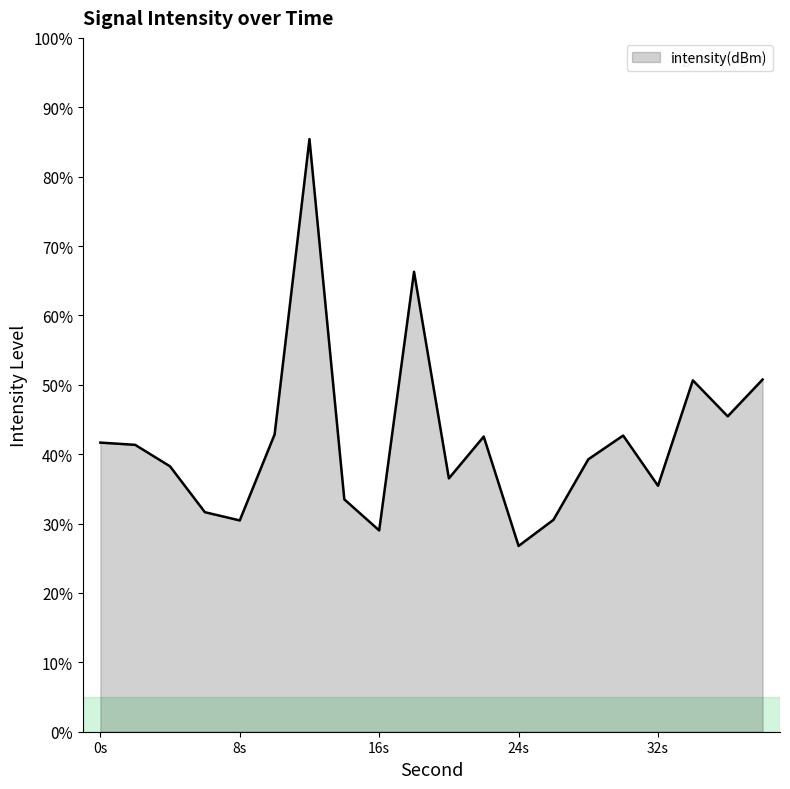

What is the greatest value displayed?

85.4